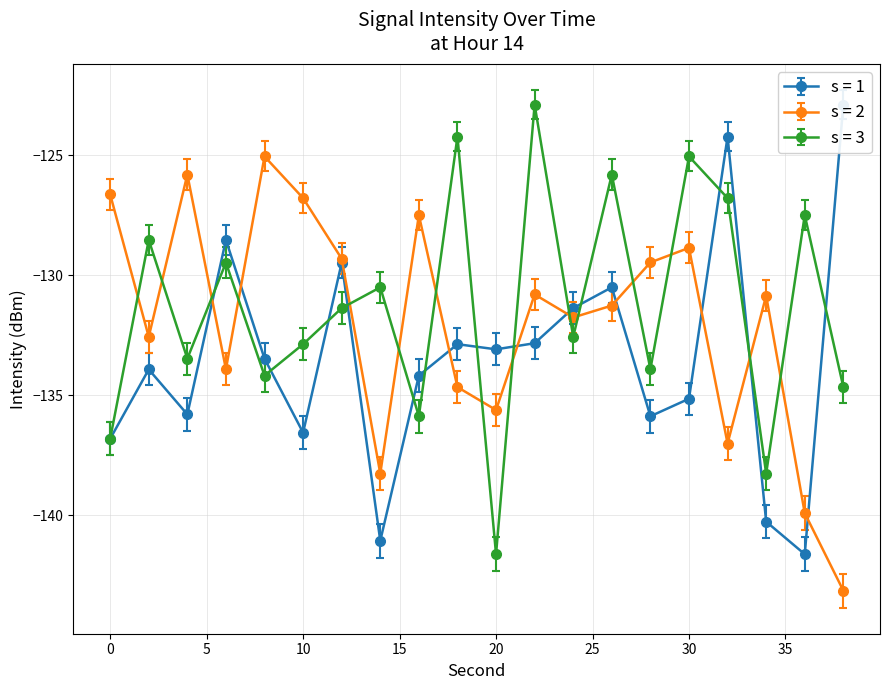

Reading left to right, extract all data points from this chart.

minute 0 (s=1): -136.8	-133.9	-135.8	-128.5	-133.5	-136.6	-129.5	-141.1	-134.2	-132.9	-133.1	-132.8	-131.4	-130.5	-135.9	-135.1	-124.2	-140.3	-141.6	-122.9
minute 0 (s=2): -126.6	-132.6	-125.8	-133.9	-125.0	-126.8	-129.3	-138.3	-127.5	-134.7	-135.6	-130.8	-131.8	-131.3	-129.5	-128.9	-137.0	-130.8	-139.9	-143.2
minute 0 (s=3): -136.8	-128.5	-133.5	-129.5	-134.2	-132.9	-131.4	-130.5	-135.9	-124.2	-141.6	-122.9	-132.6	-125.8	-133.9	-125.0	-126.8	-138.3	-127.5	-134.7